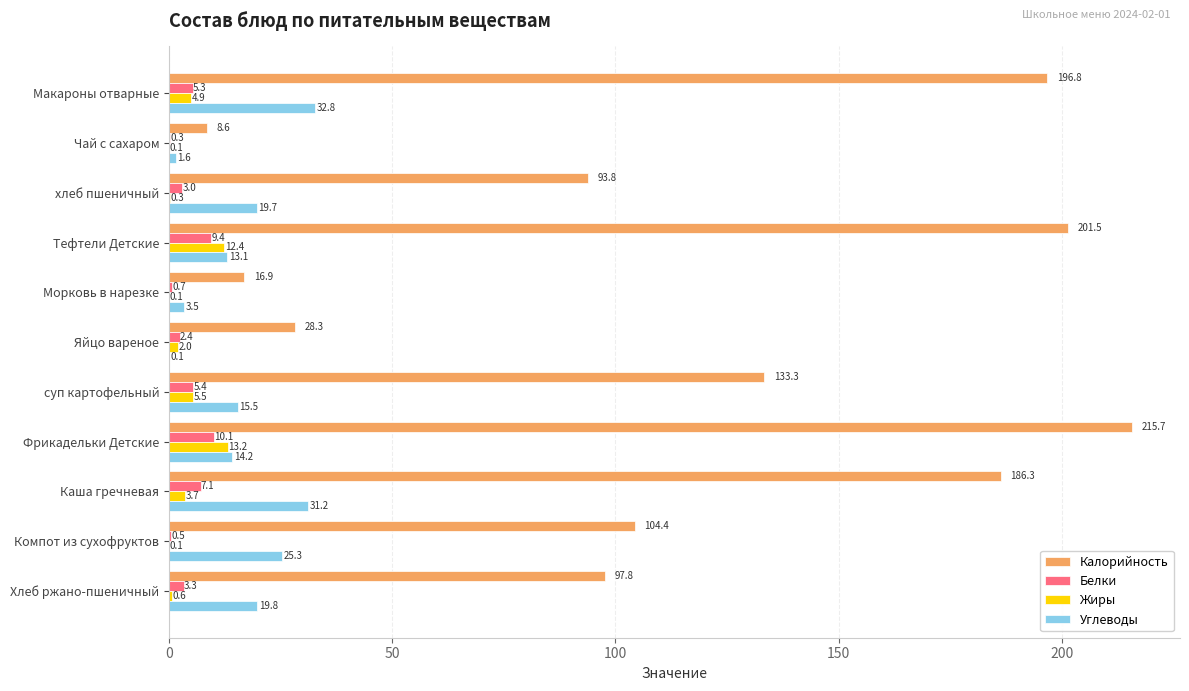

What are all the series names shown in the legend?

Калорийность, Белки, Жиры, Углеводы